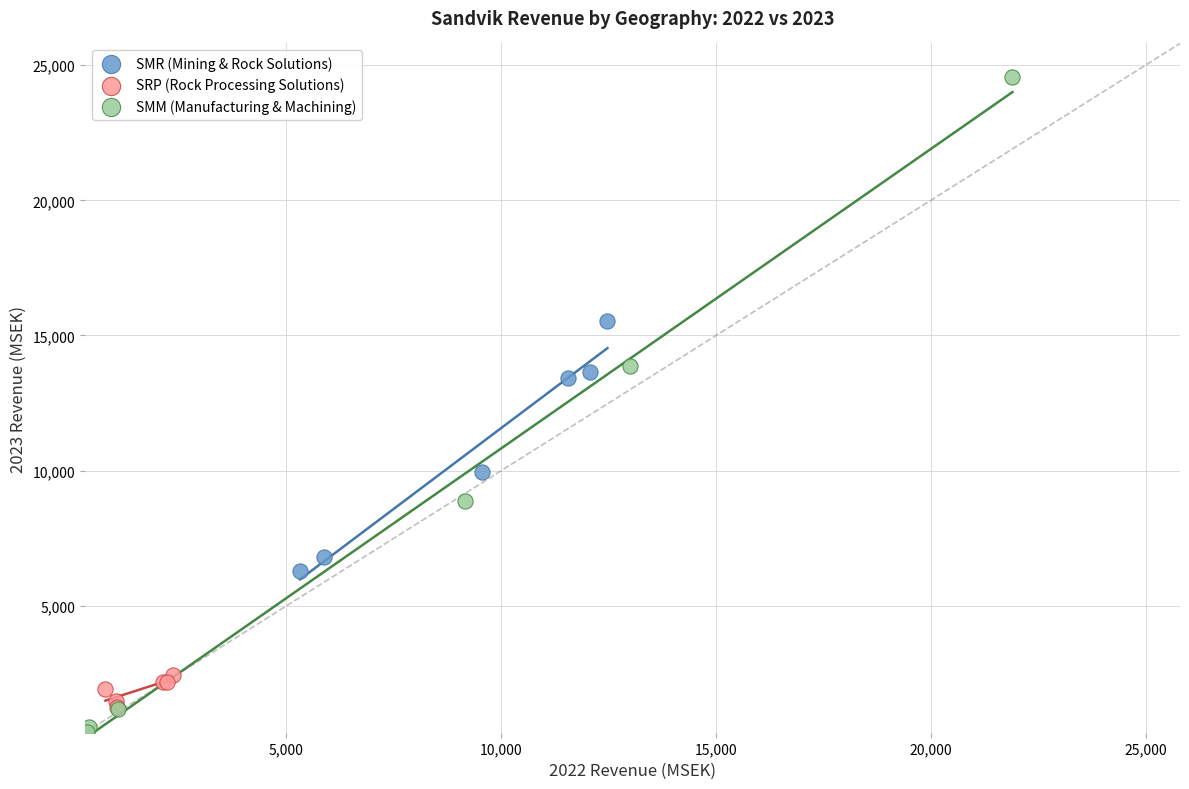

What are all the series names shown in the legend?

SMR (Mining & Rock Solutions), SRP (Rock Processing Solutions), SMM (Manufacturing & Machining)